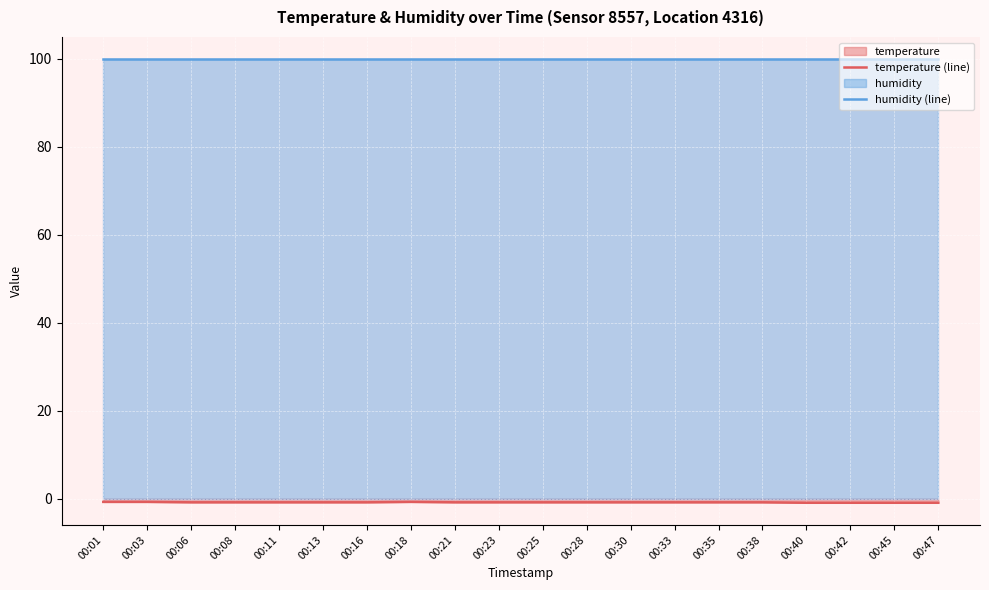

Where is humidity (line) nearest to the value 99?

00:01